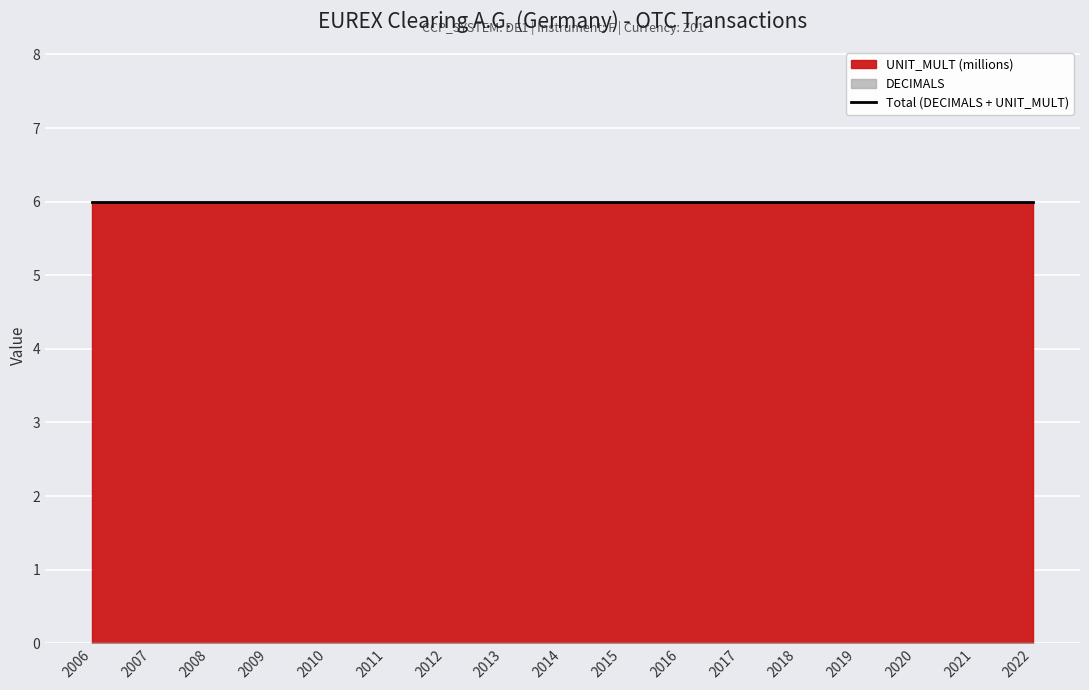

Reading left to right, extract all data points from this chart.

DECIMALS: 0	0	0	0	0	0	0	0	0	0	0	0	0	0	0	0	0
UNIT_MULT: 6	6	6	6	6	6	6	6	6	6	6	6	6	6	6	6	6